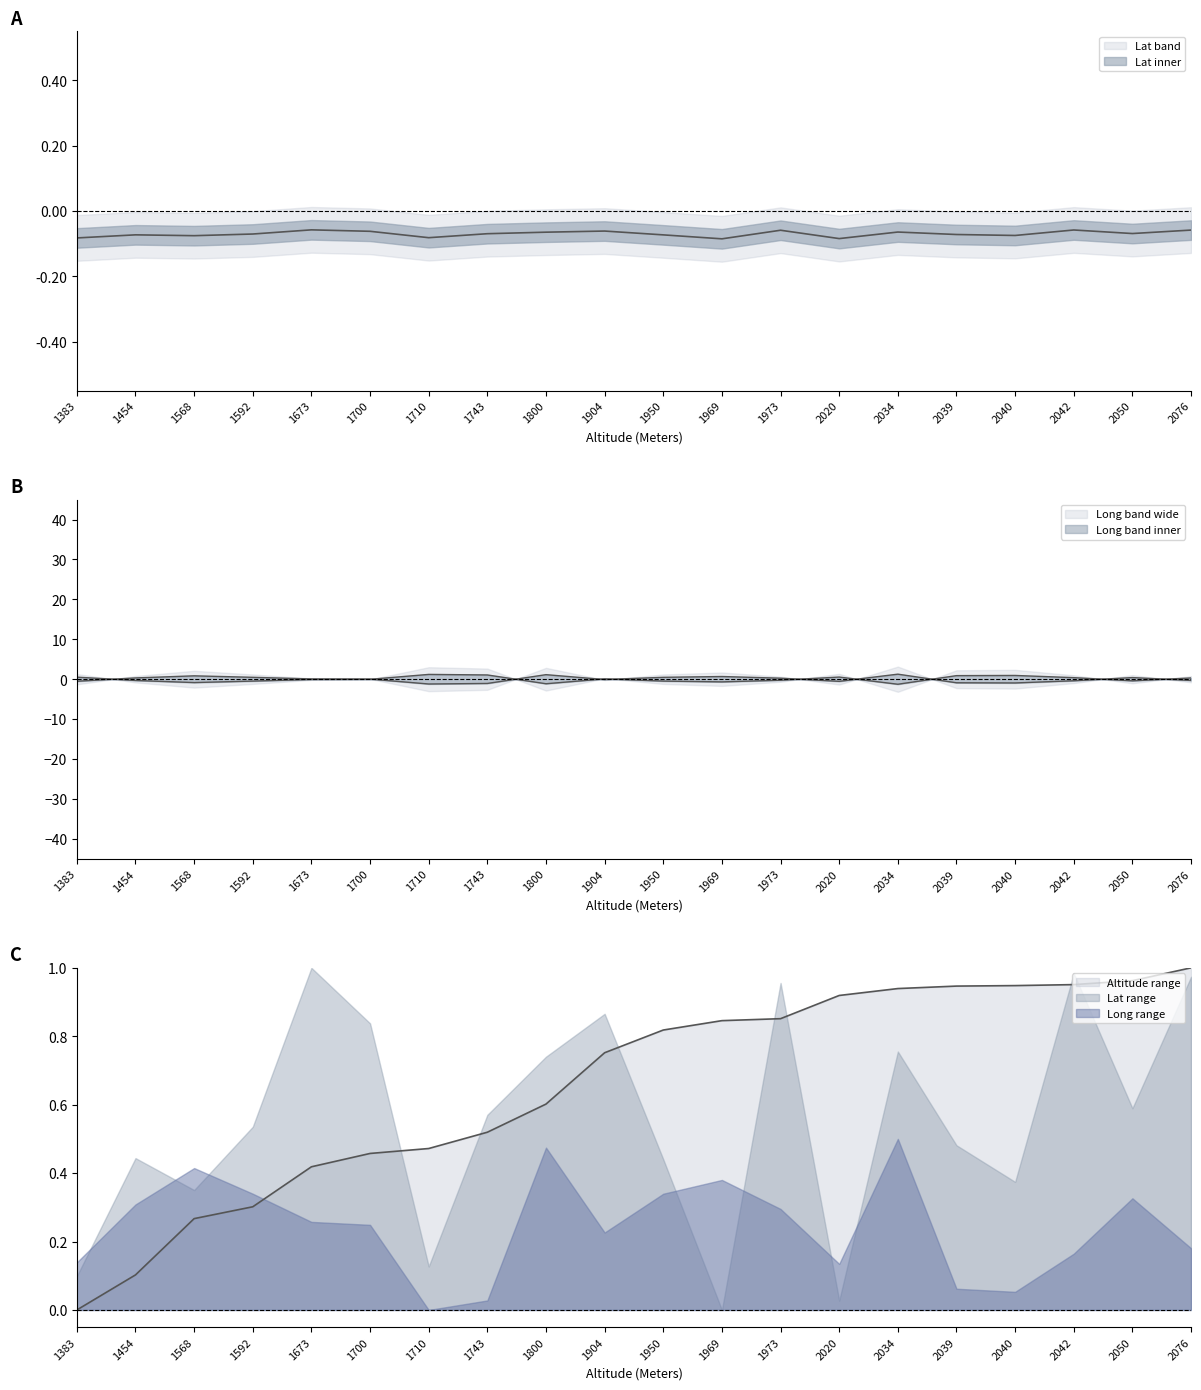

At which category does the chart reach its peak across all series?

2034